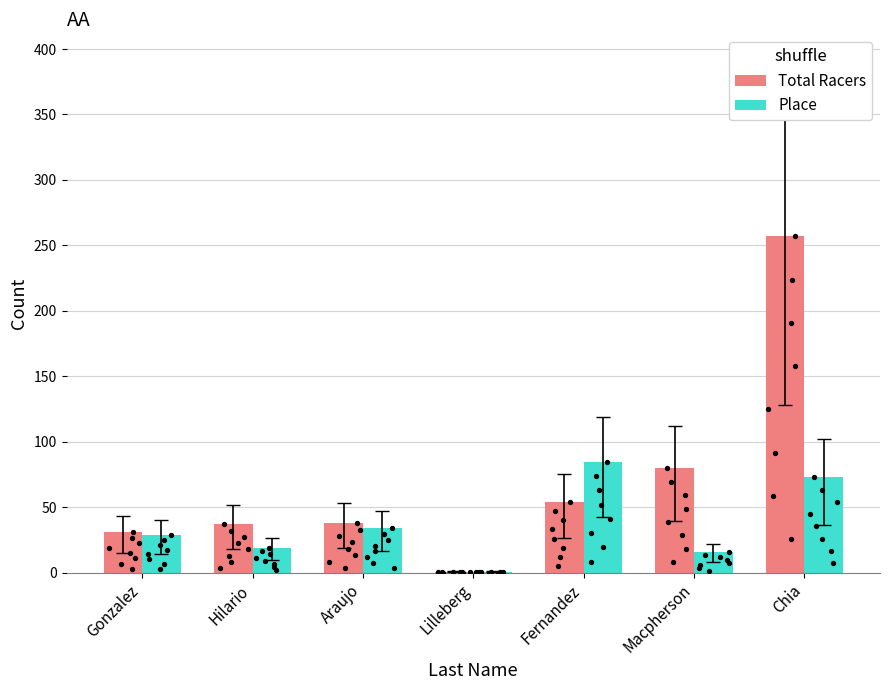

Which series reaches the maximum Y coordinate?

Total Racers